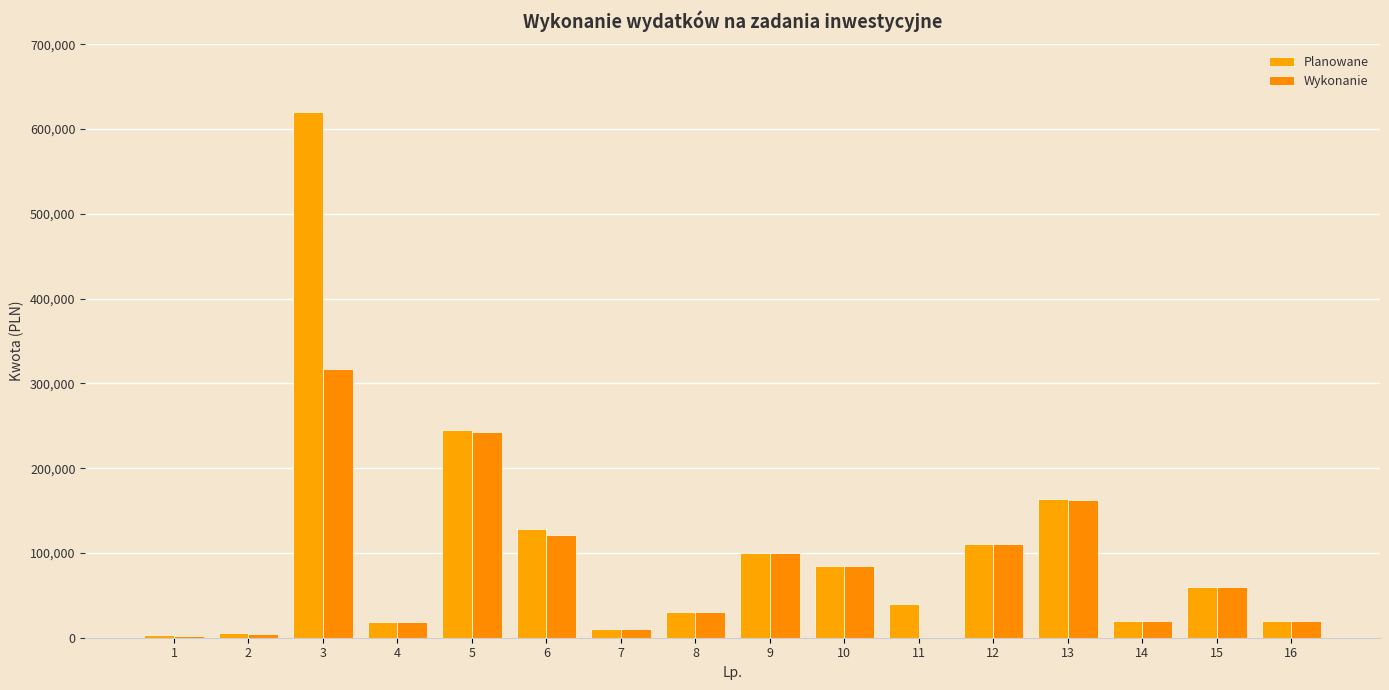

What are all the series names shown in the legend?

Planowane, Wykonanie